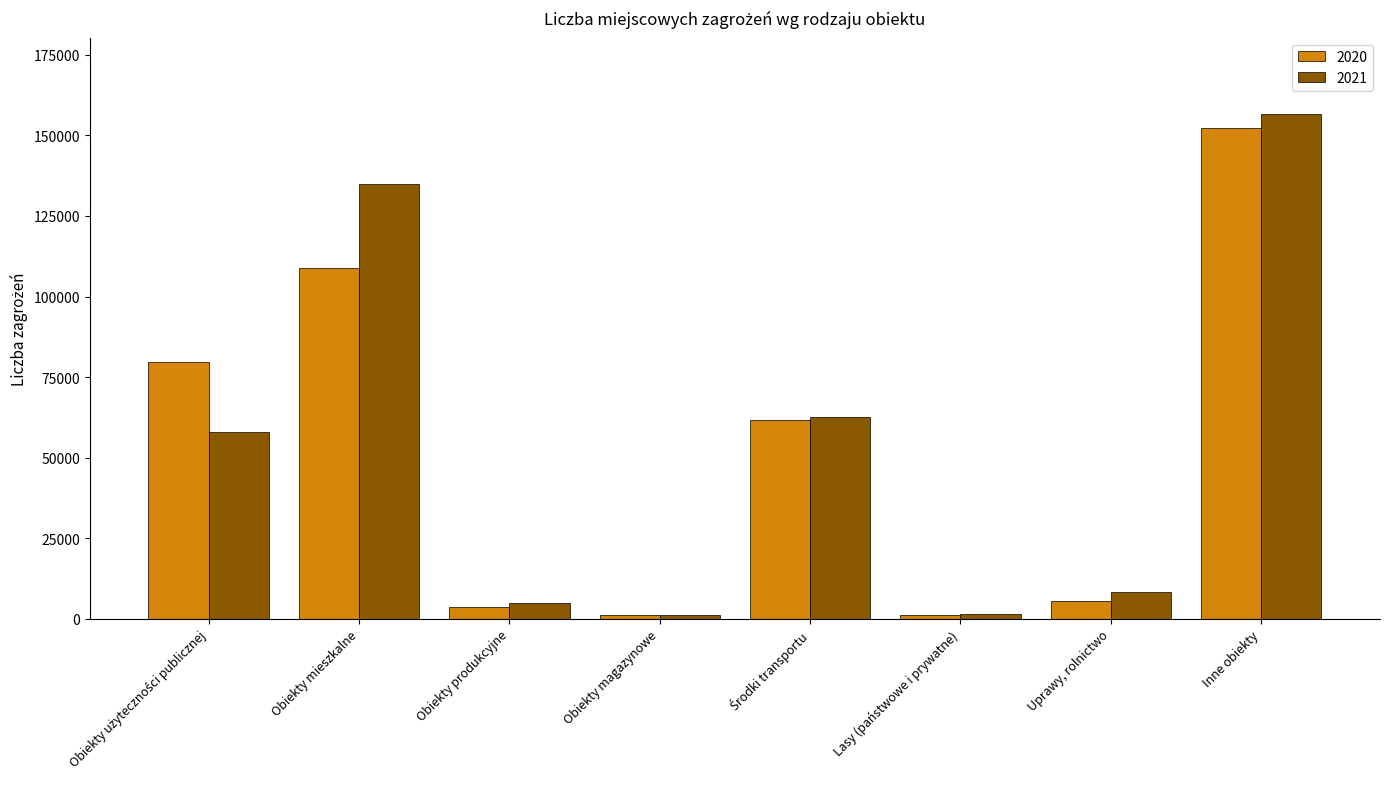

What is the maximum value shown in the chart?

156802